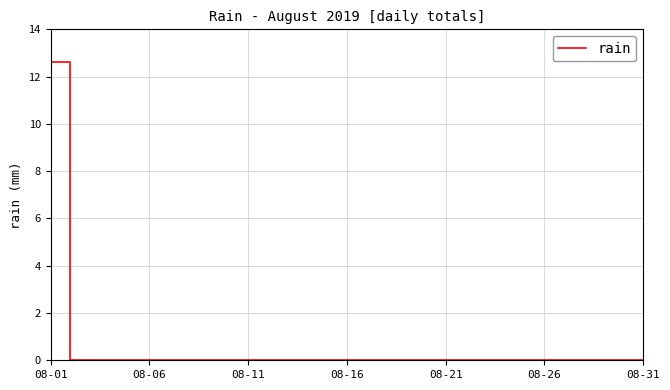

What is the maximum value shown in the chart?

12.6